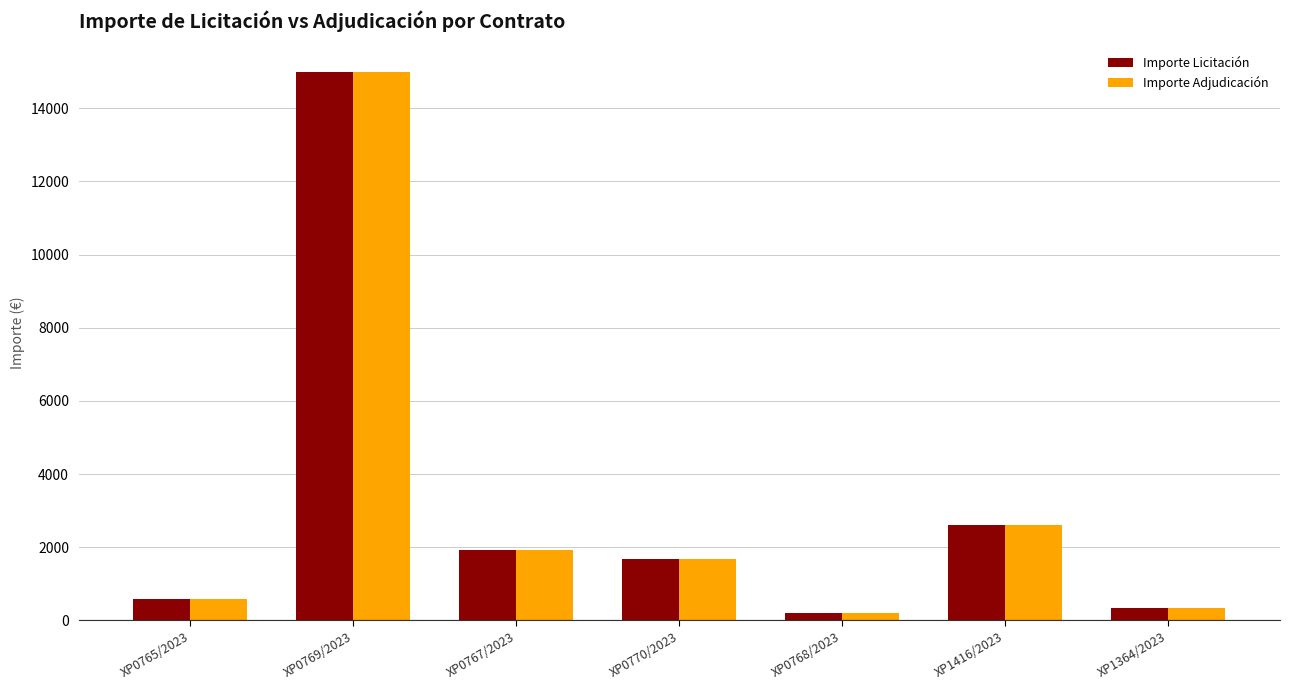

What is the difference between the Importe Licitación values at XP0770/2023 and XP0769/2023?

13304.0